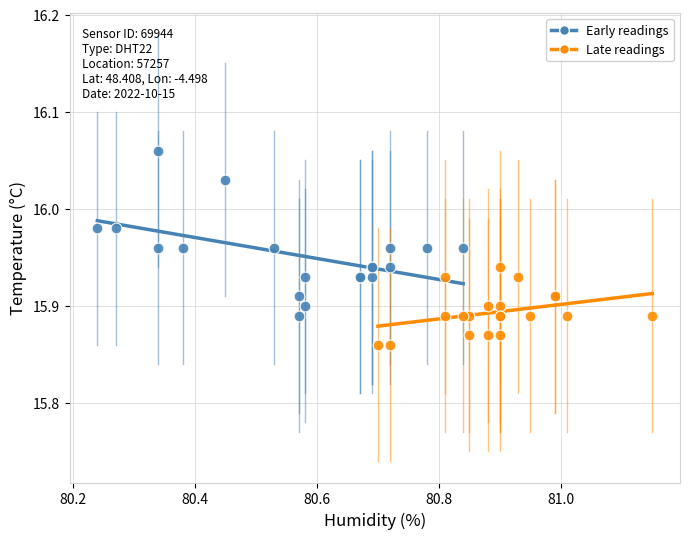

Which series contains the lowest Y value?

Late readings